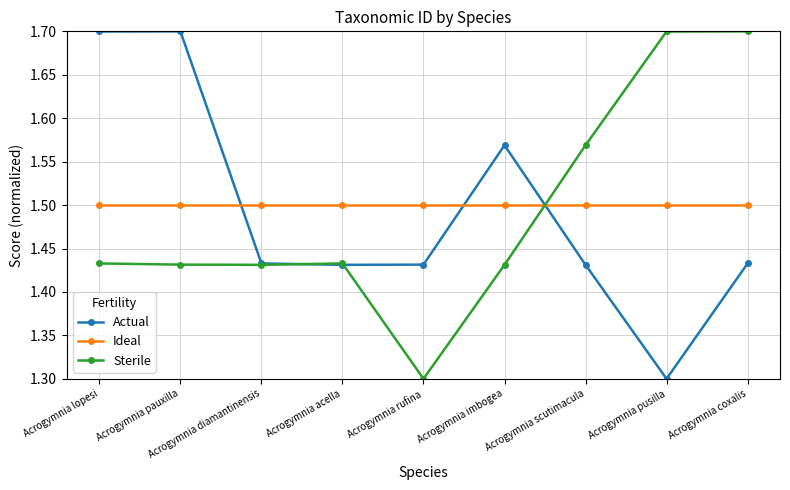

How many interior local valleys does the Sterile series have?

2